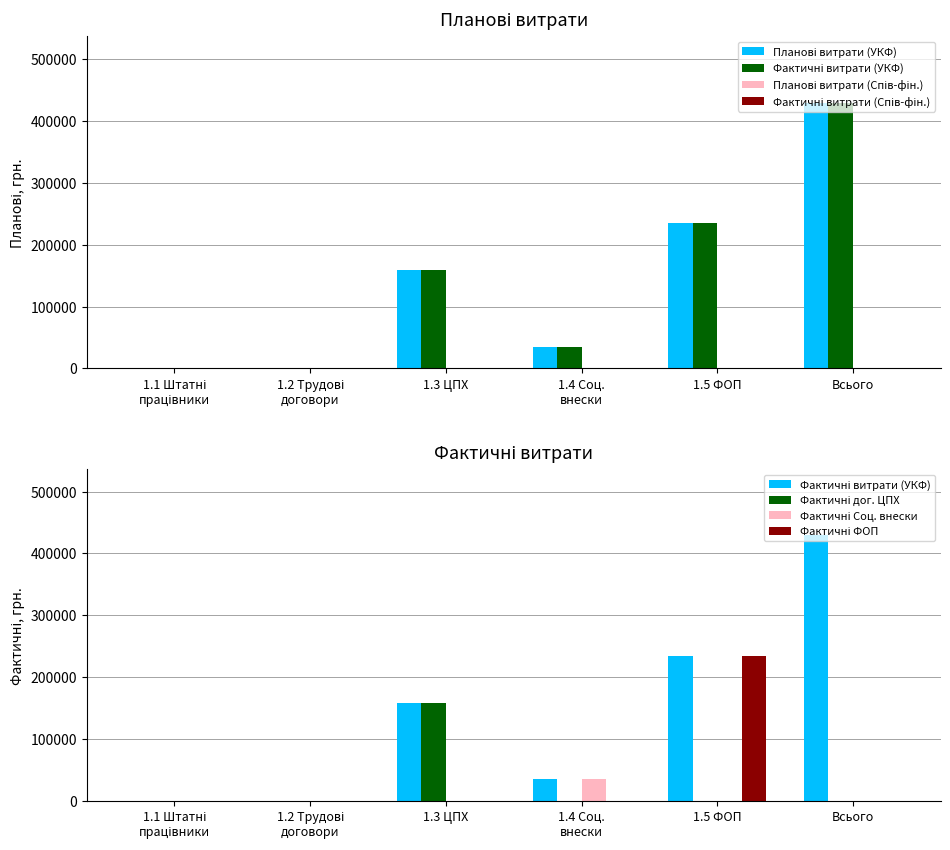

What value does the Фактичні витрати (УКФ) series have at За договорами з ФОП, to the nearest 100?

235000